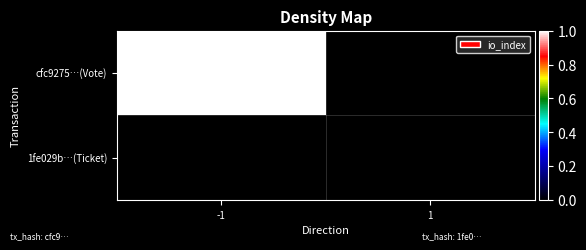

At which category does the chart reach its peak across all series?

-1